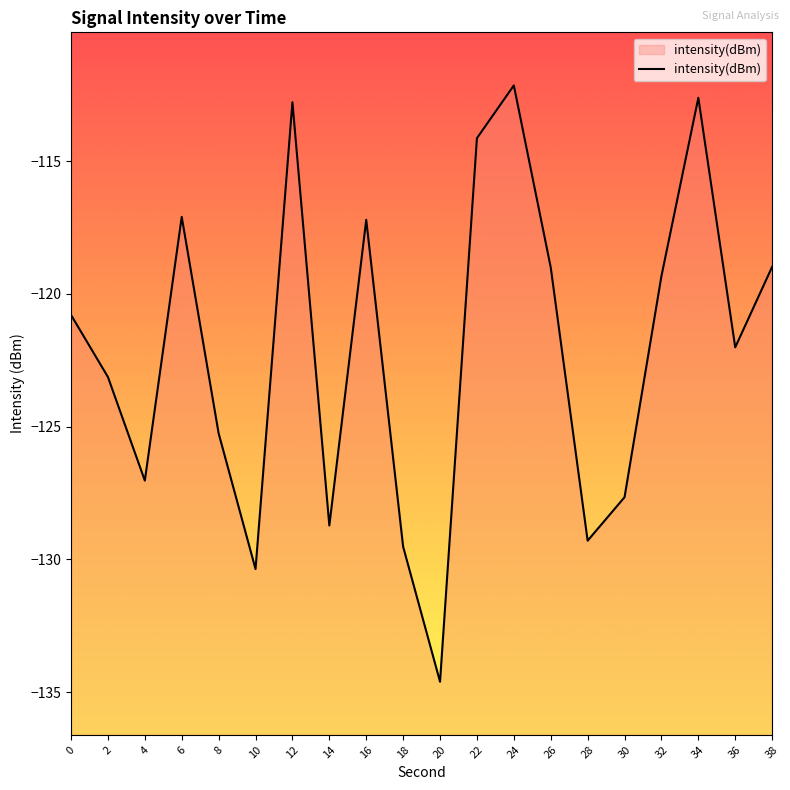

Is it true that the value at 22 is -114.1?

True